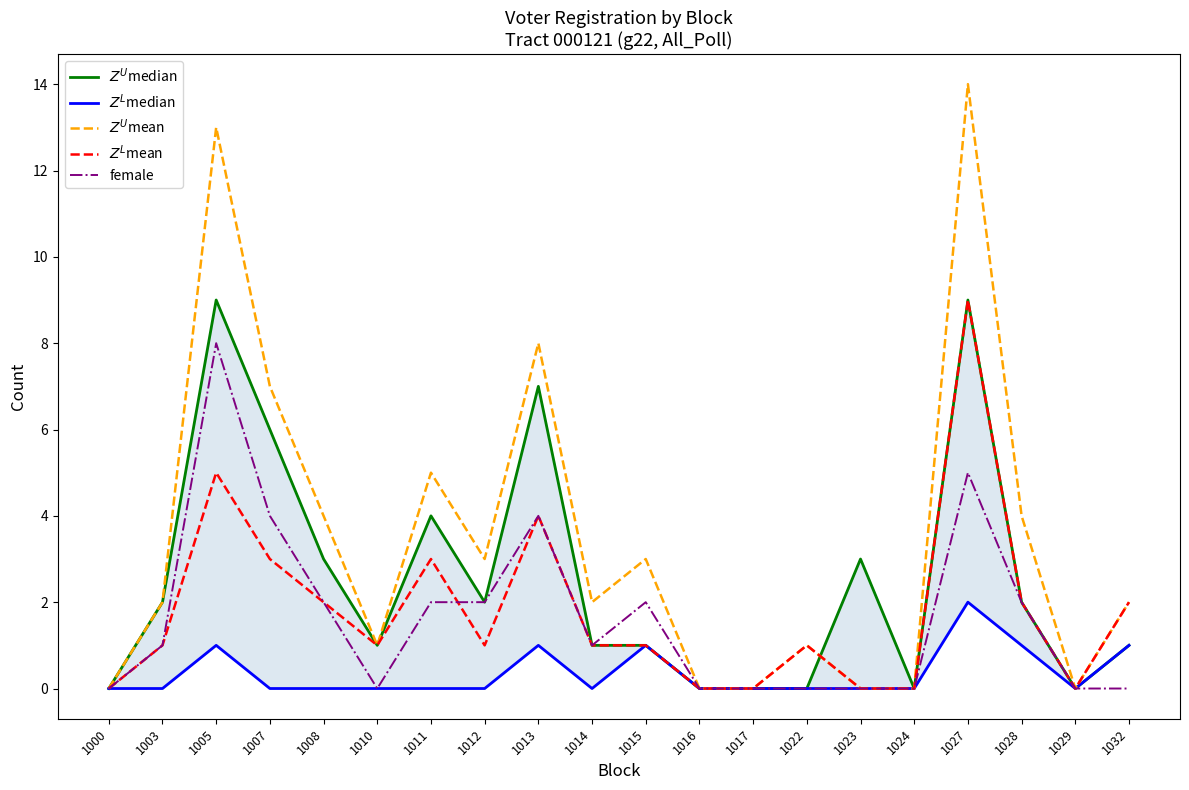

List the labels in order of $Z^L$mean value, smallest first.

1000, 1016, 1017, 1023, 1024, 1029, 1003, 1010, 1012, 1014, 1015, 1022, 1008, 1028, 1032, 1007, 1011, 1013, 1005, 1027